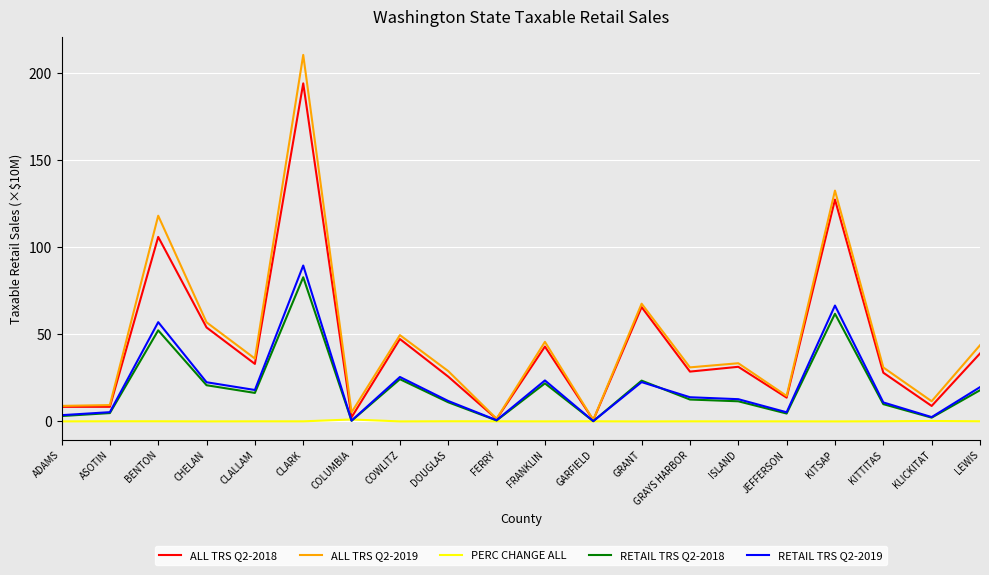

Is this an area chart (filled region under the line)?

No